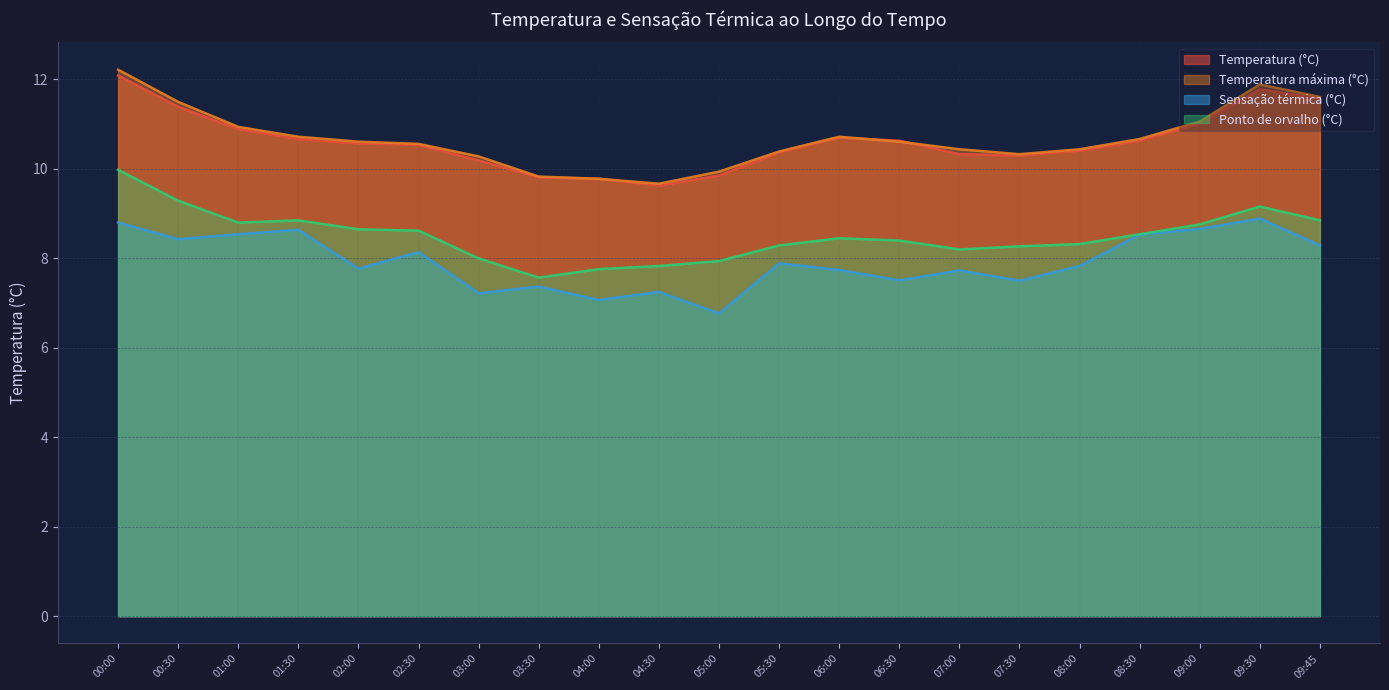

Reading left to right, what are all the values shown in this chart?

Temperatura (°C): 00:00=12.1	00:30=11.4	01:00=10.9	01:30=10.7	02:00=10.6	02:30=10.5	03:00=10.2	03:30=9.8	04:00=9.8	04:30=9.6	05:00=9.8	05:30=10.4	06:00=10.7	06:30=10.6	07:00=10.3	07:30=10.3	08:00=10.4	08:30=10.6	09:00=11.0	09:30=11.8	09:45=11.6
Temperatura máxima (°C): 00:00=12.2	00:30=11.5	01:00=10.9	01:30=10.7	02:00=10.6	02:30=10.6	03:00=10.3	03:30=9.8	04:00=9.8	04:30=9.7	05:00=9.9	05:30=10.4	06:00=10.7	06:30=10.6	07:00=10.4	07:30=10.3	08:00=10.4	08:30=10.7	09:00=11.1	09:30=11.9	09:45=11.6
Sensação térmica (°C): 00:00=8.8	00:30=8.4	01:00=8.5	01:30=8.6	02:00=7.8	02:30=8.1	03:00=7.2	03:30=7.4	04:00=7.1	04:30=7.2	05:00=6.8	05:30=7.9	06:00=7.7	06:30=7.5	07:00=7.7	07:30=7.5	08:00=7.8	08:30=8.5	09:00=8.7	09:30=8.9	09:45=8.3
Ponto de orvalho (°C): 00:00=10.0	00:30=9.3	01:00=8.8	01:30=8.8	02:00=8.7	02:30=8.6	03:00=8.0	03:30=7.6	04:00=7.8	04:30=7.8	05:00=7.9	05:30=8.3	06:00=8.4	06:30=8.4	07:00=8.2	07:30=8.3	08:00=8.3	08:30=8.5	09:00=8.8	09:30=9.2	09:45=8.8